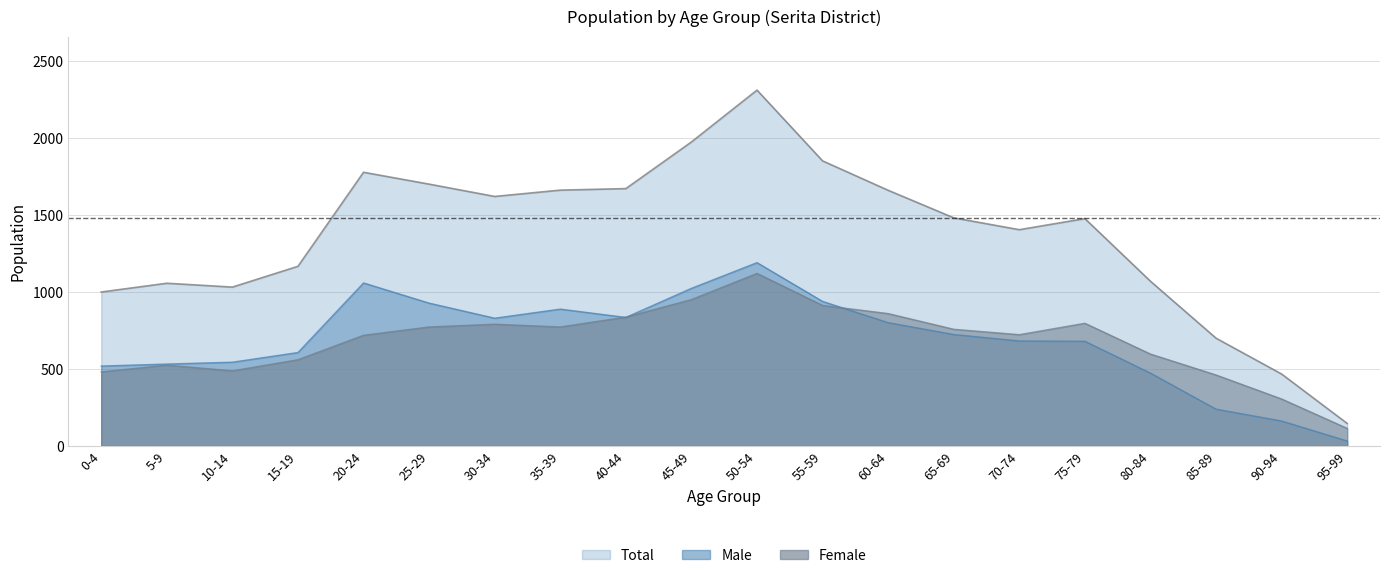

Where is the first local maximum for Total?

5-9